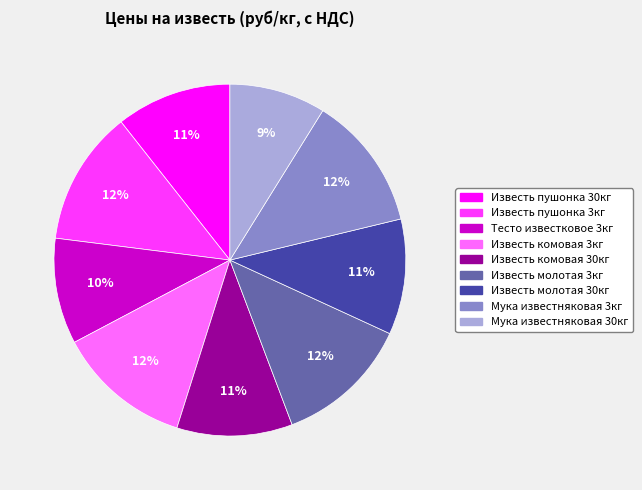

Does any single category account for the majority?

No